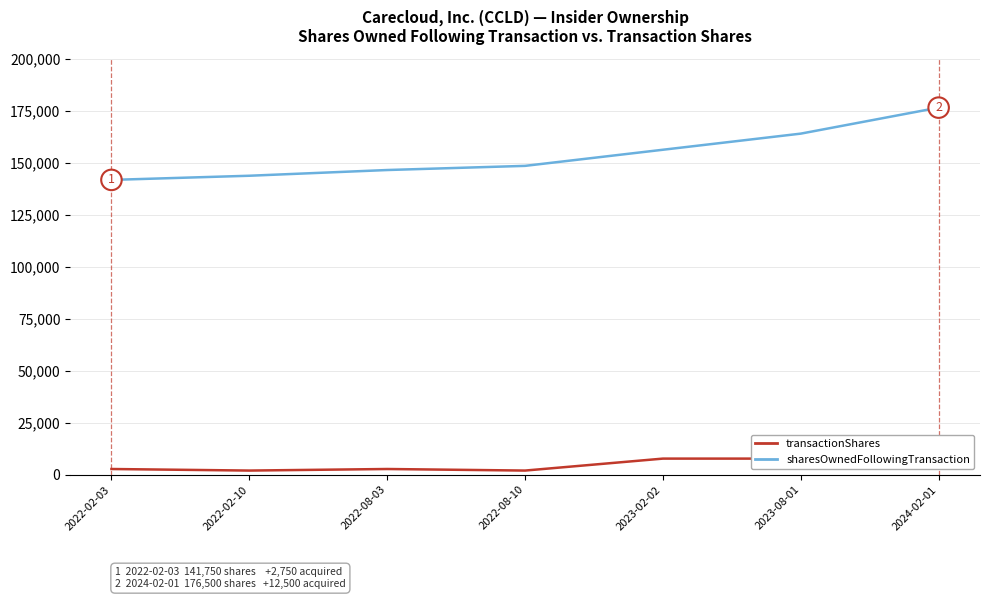

What are all the series names shown in the legend?

sharesOwnedFollowingTransaction, transactionShares